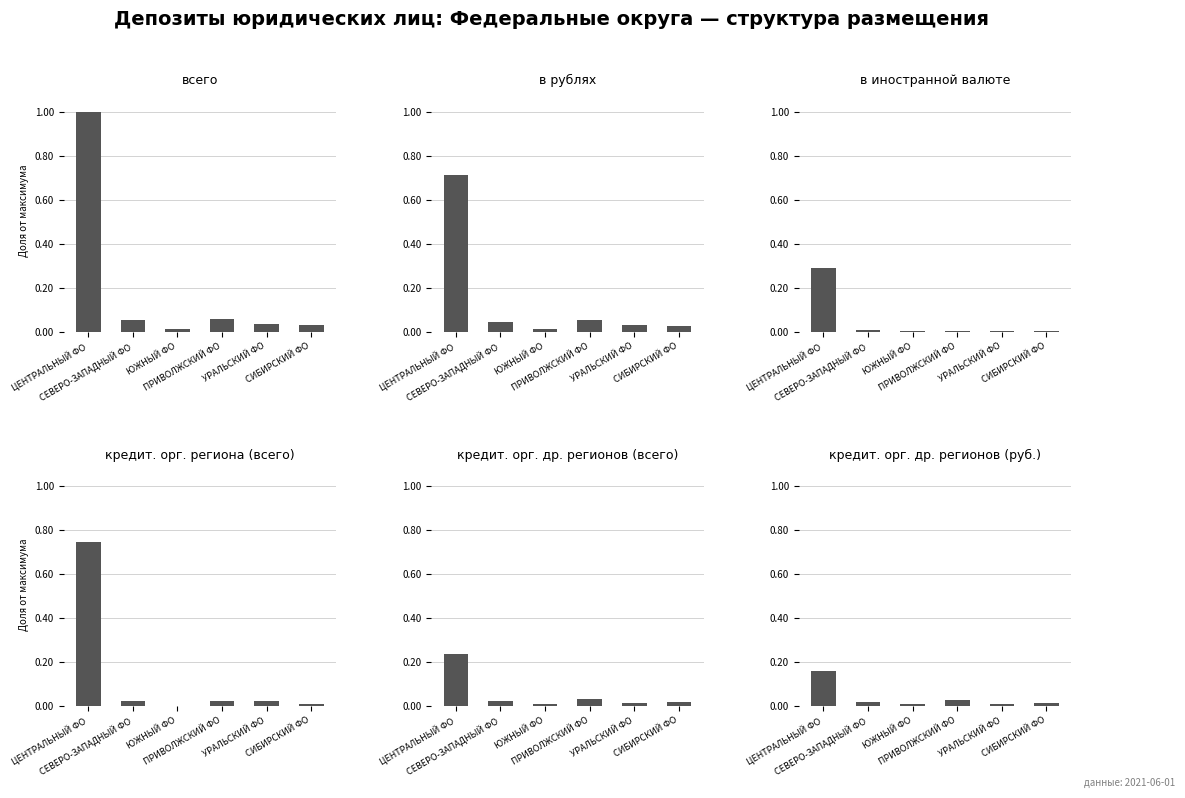

Reading left to right, list all the values displayed in this chart.

всего: 1.0	0.1	0.0	0.1	0.0	0.0
в рублях: 0.7	0.0	0.0	0.1	0.0	0.0
в иностранной валюте: 0.3	0.0	0.0	0.0	0.0	0.0
кредит. орг. региона (всего): 0.7	0.0	0.0	0.0	0.0	0.0
кредит. орг. др. регионов (всего): 0.2	0.0	0.0	0.0	0.0	0.0
кредит. орг. др. регионов (руб.): 0.2	0.0	0.0	0.0	0.0	0.0